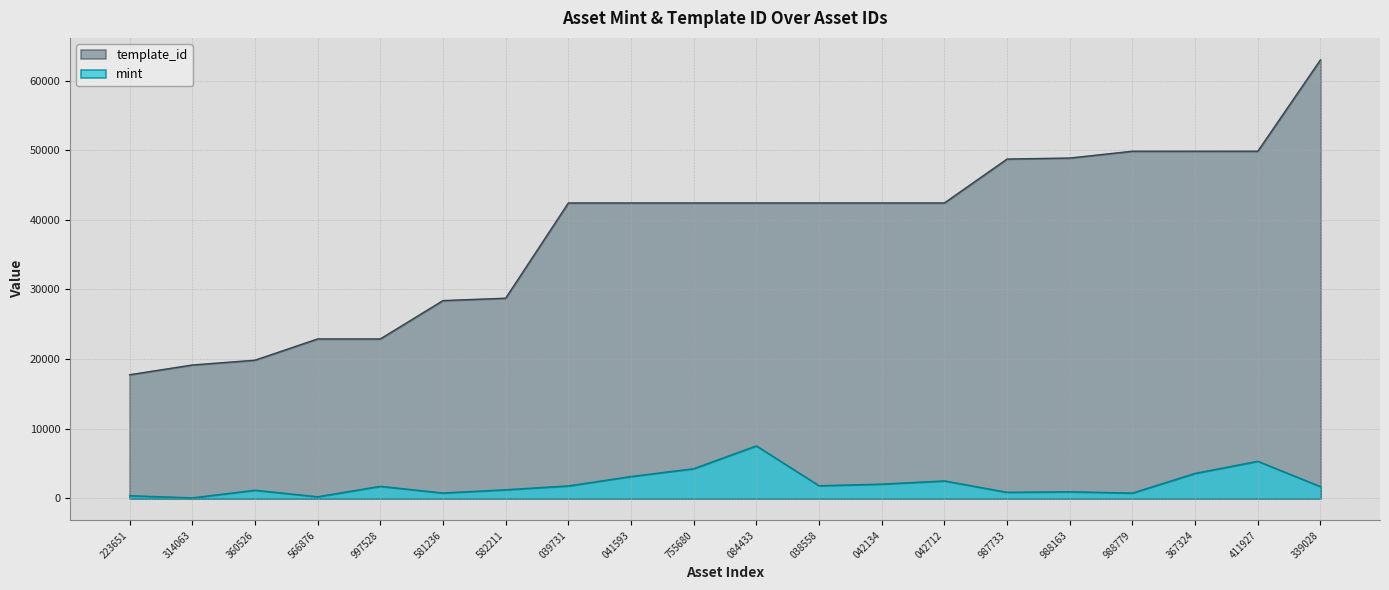

True or false: mint has a value of 1965 at 411927.

False